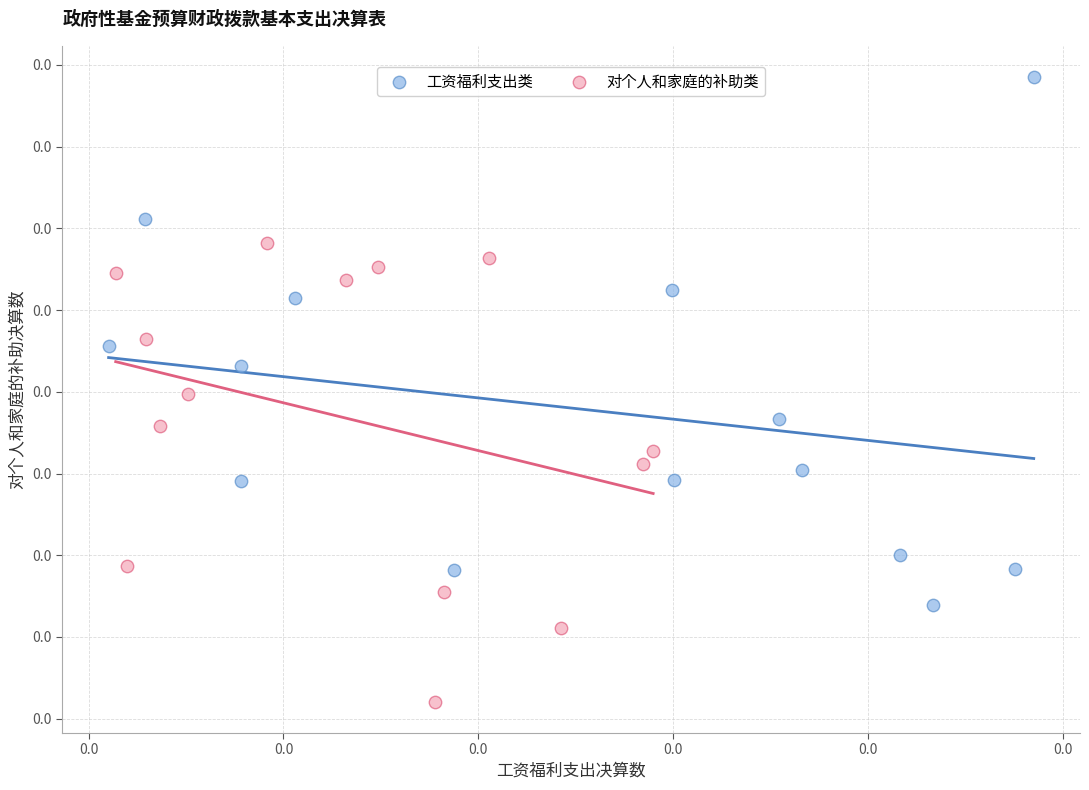

Which series has the largest Y range (max minus min)?

工资福利支出类